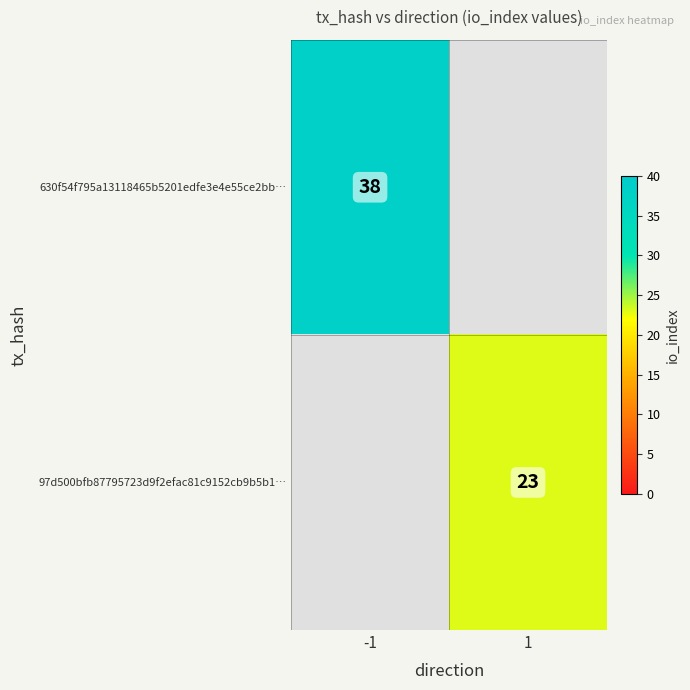

The value of 97d500bfb87795723d9f2efac81c9152cb9b5b1… at 1 is 9. True or false?

False